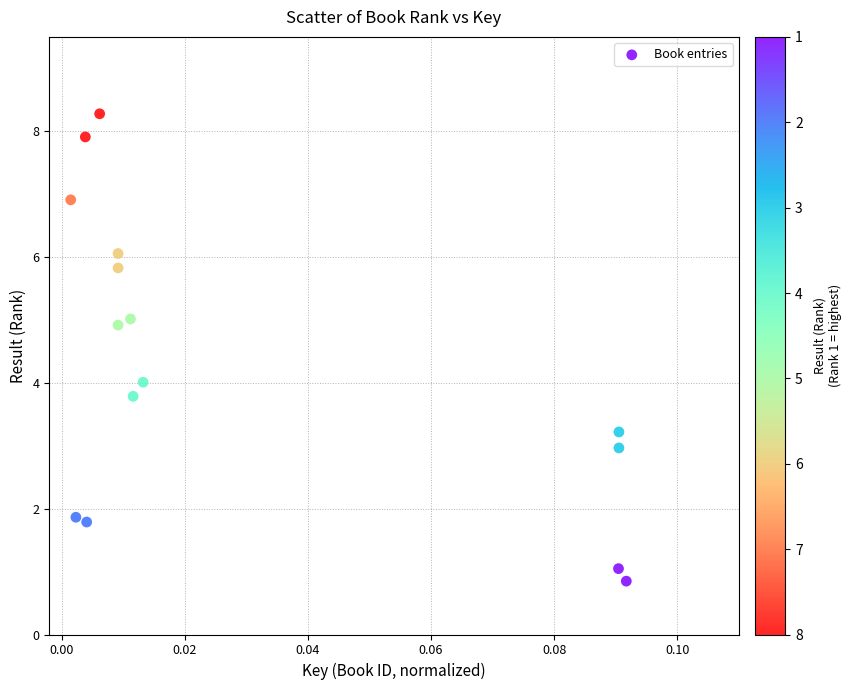

What is the range of Y values (max minus min)?

7.4